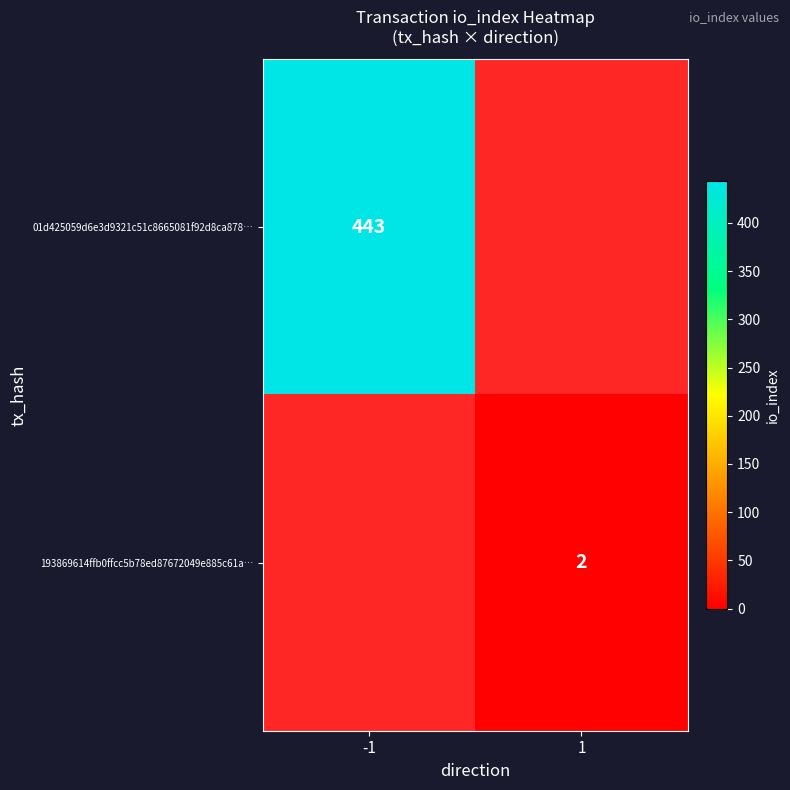

Is it true that 193869614ffb0ffcc5b78ed87672049e885c61a… equals 3 at 1?

False